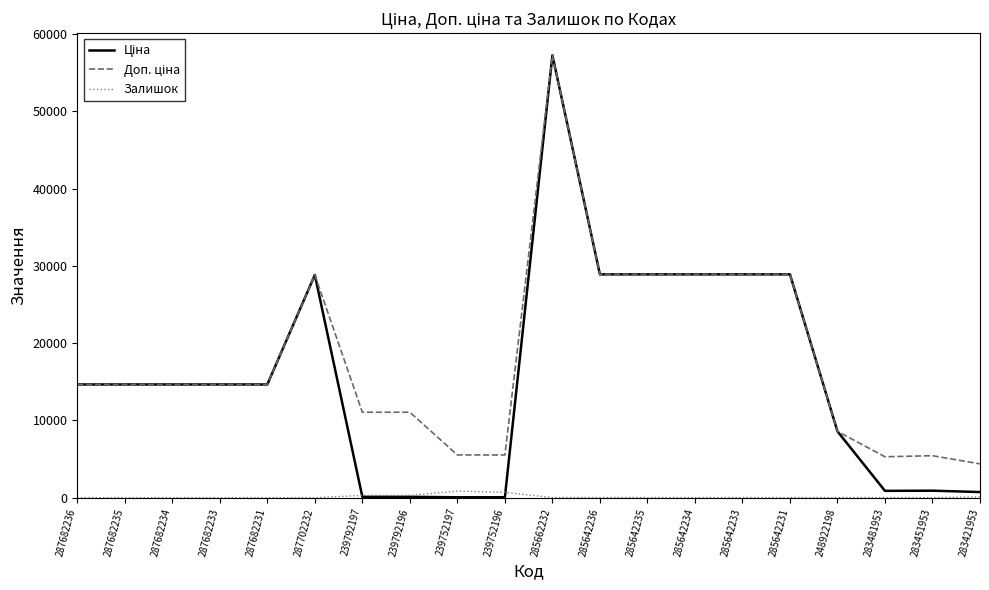

True or false: Залишок has a value of 0.0 at 287682236.

True